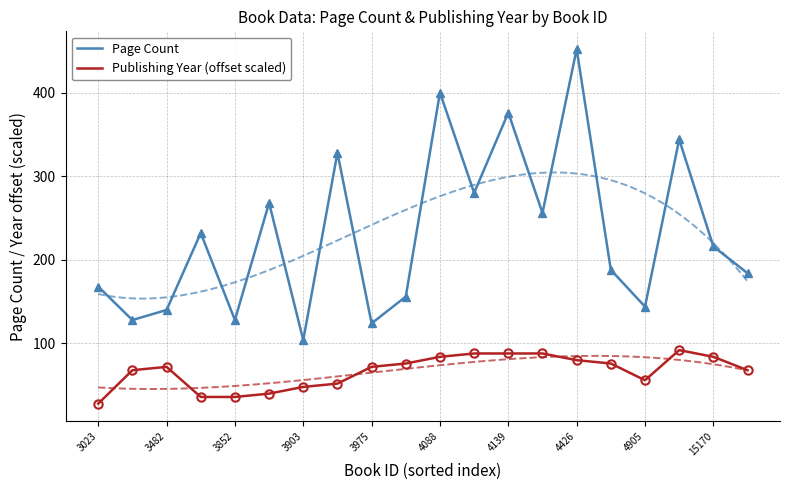

What is the minimum value for Page Count?

104